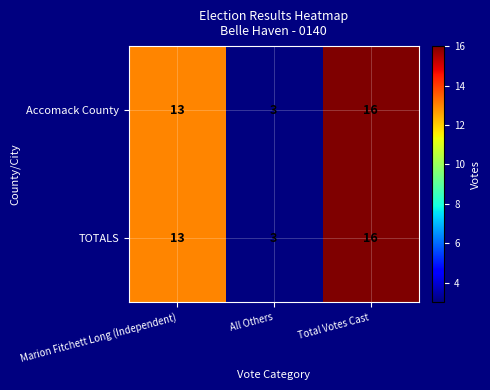

Is the value of Accomack County at Total Votes Cast greater than the value of TOTALS at All Others?

Yes